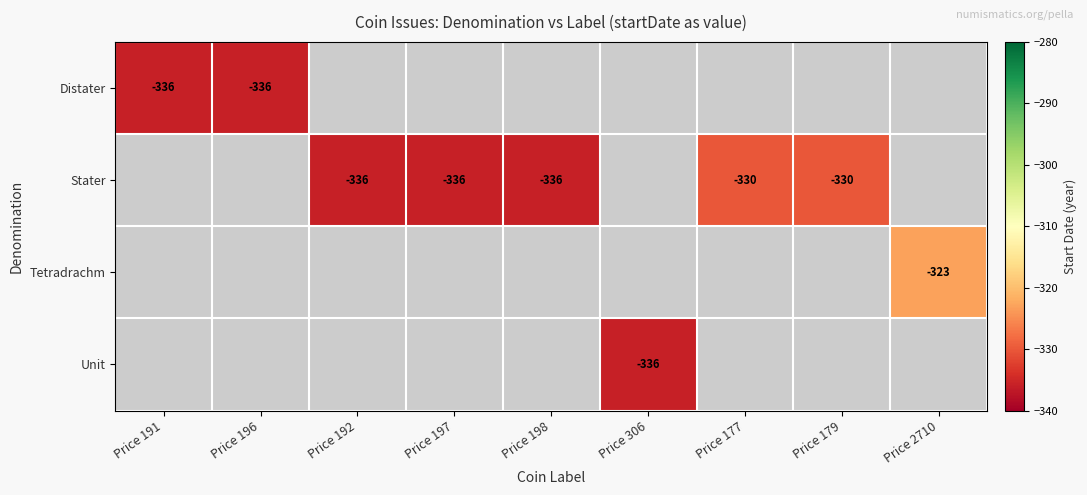

Is it true that Stater equals -553 at Price 177?

False